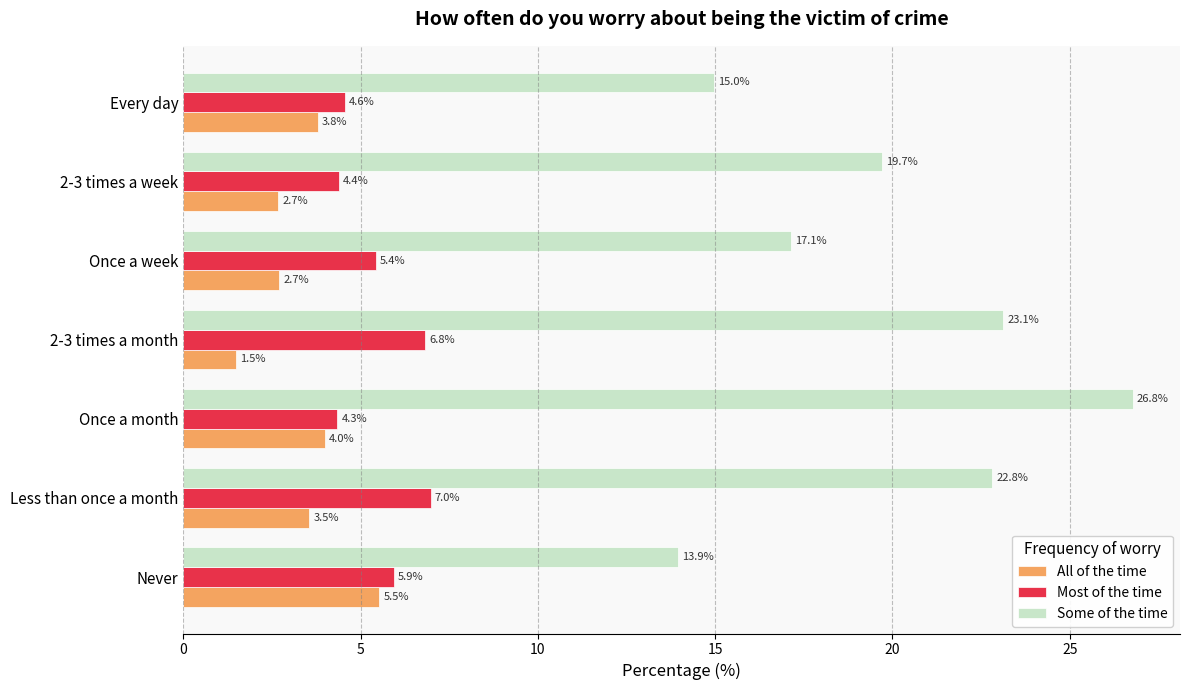

Which category has the highest value across all series?

Once a month